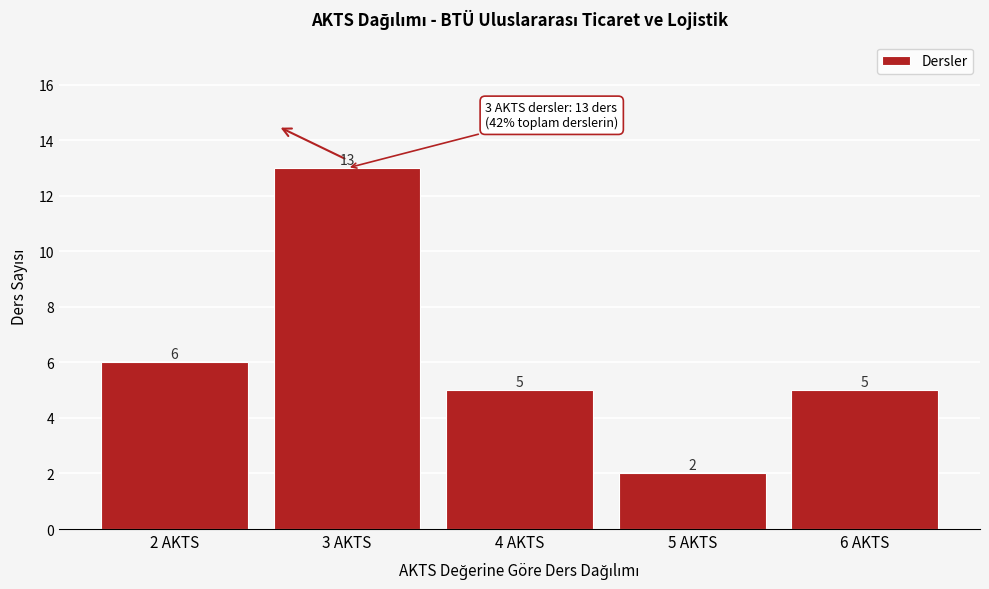

Reading left to right, list all the values displayed in this chart.

6	13	5	2	5